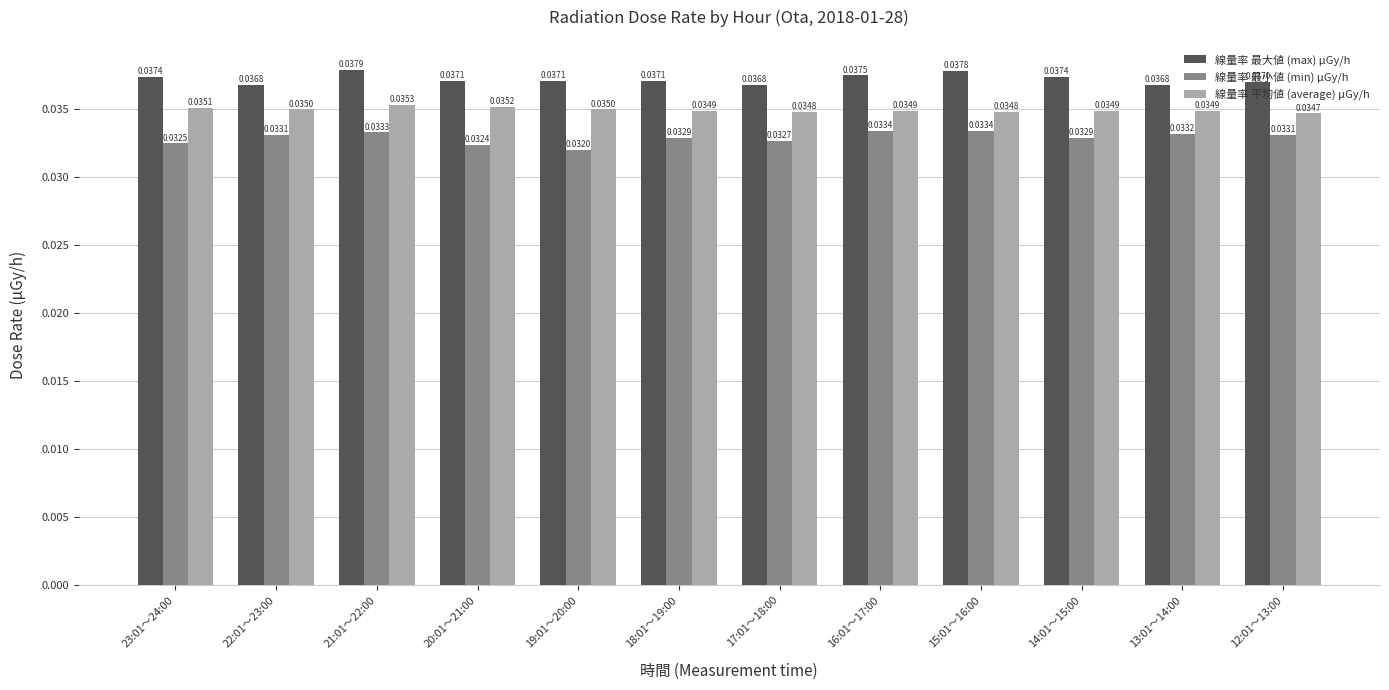

At which category does the chart reach its peak across all series?

21:01～22:00